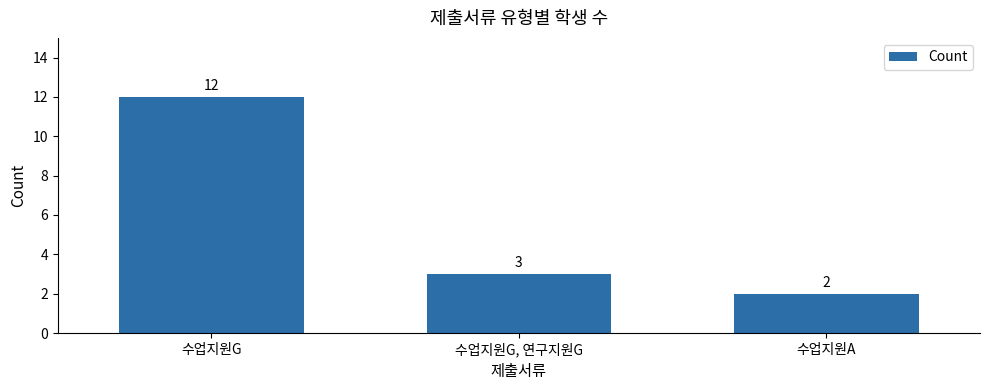

At which category does the chart reach its peak across all series?

수업지원G